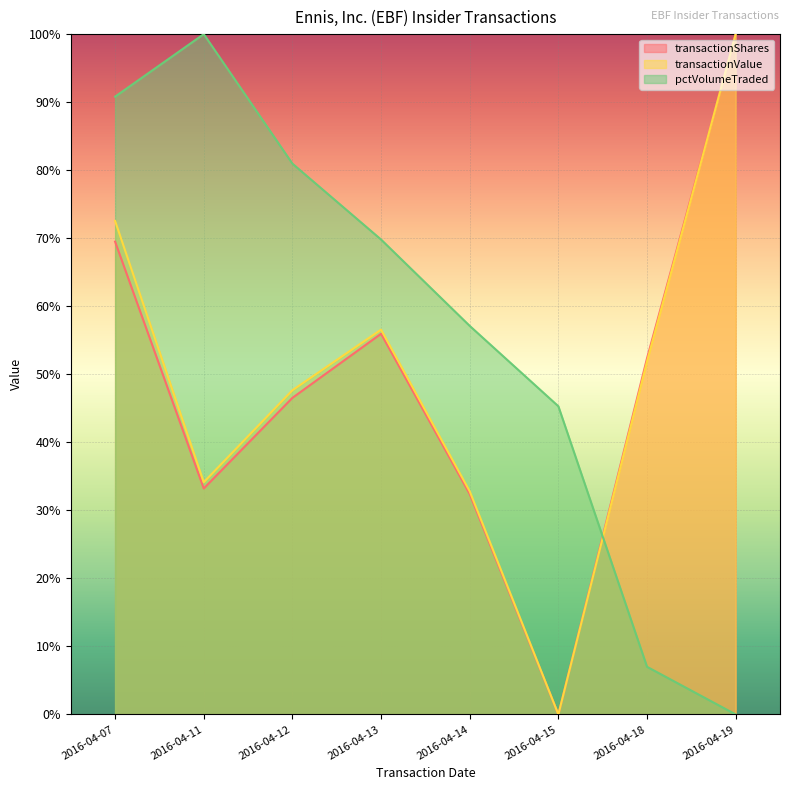

Which has a higher value, 2016-04-07 or 2016-04-19?

2016-04-19